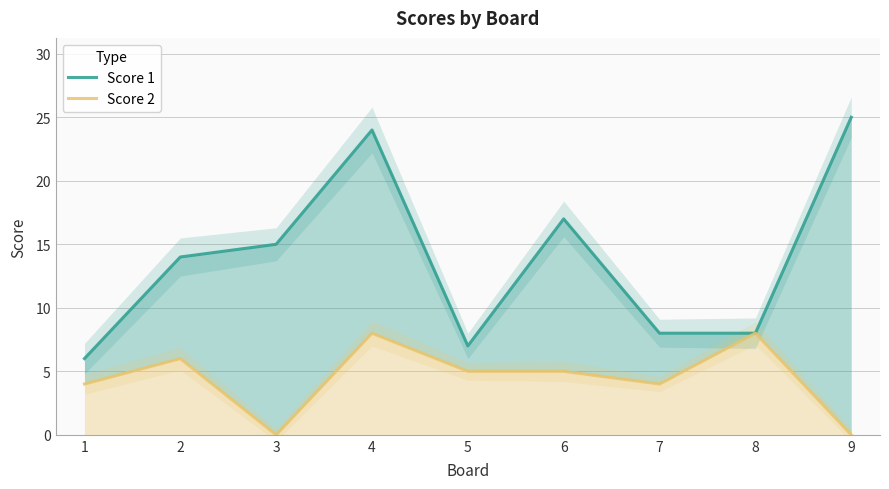

True or false: Score 1 and Score 2 cross at least once.

False